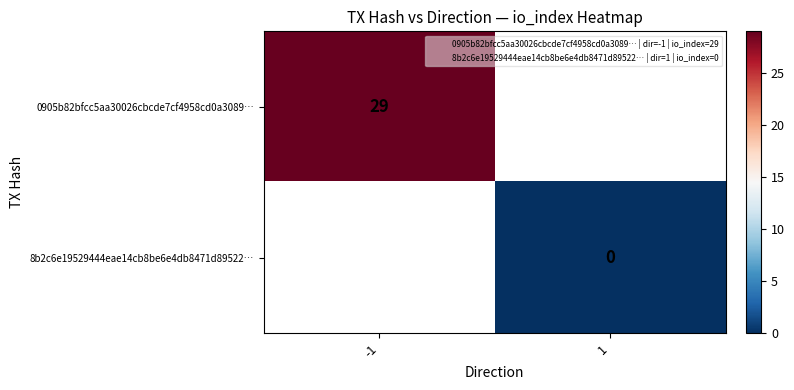

Rank the series by their average value, from highest to lowest.

0905b82bfcc5aa30026cbcde7cf4958cd0a3089…, 8b2c6e19529444eae14cb8be6e4db8471d89522…